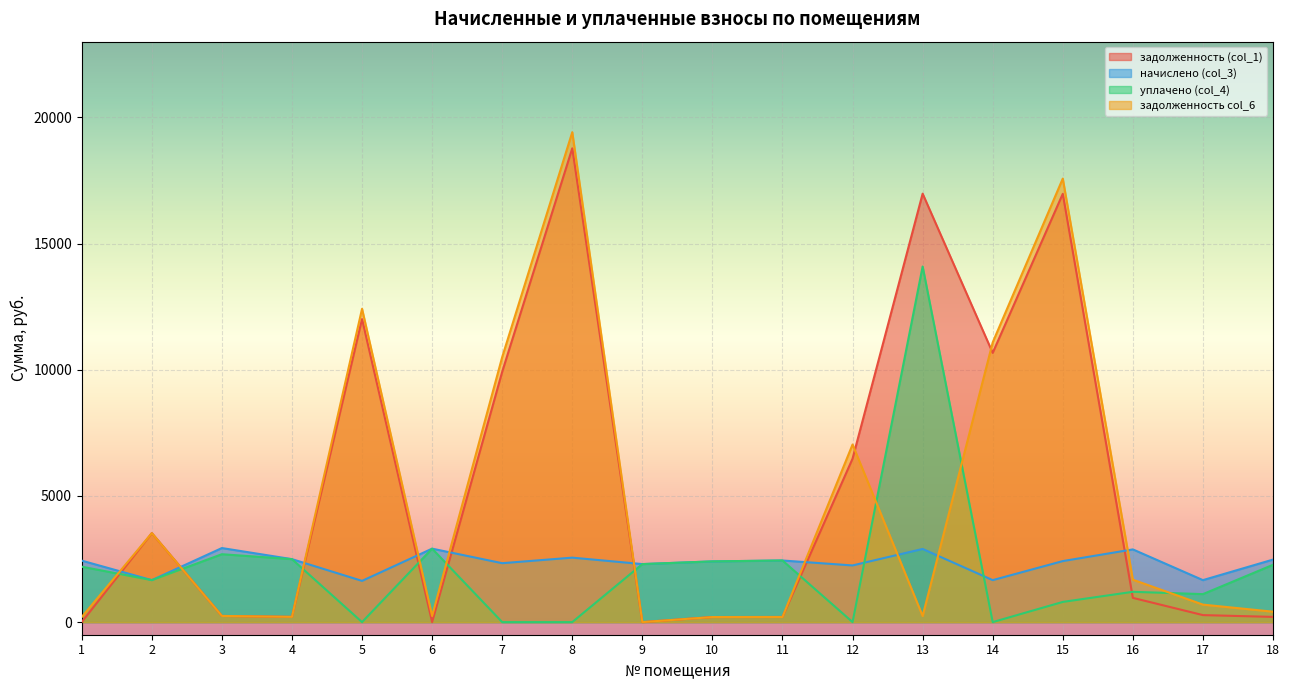

What is the difference between the maximum and minimum values in the уплачено (col_4) series?

14091.0